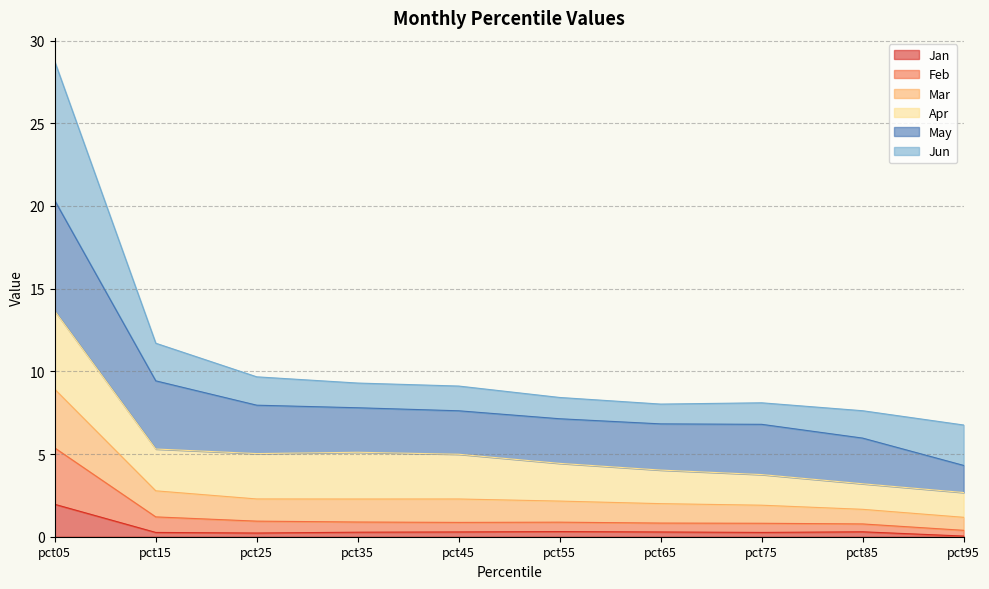

At which label does Jan reach its peak?

pct05